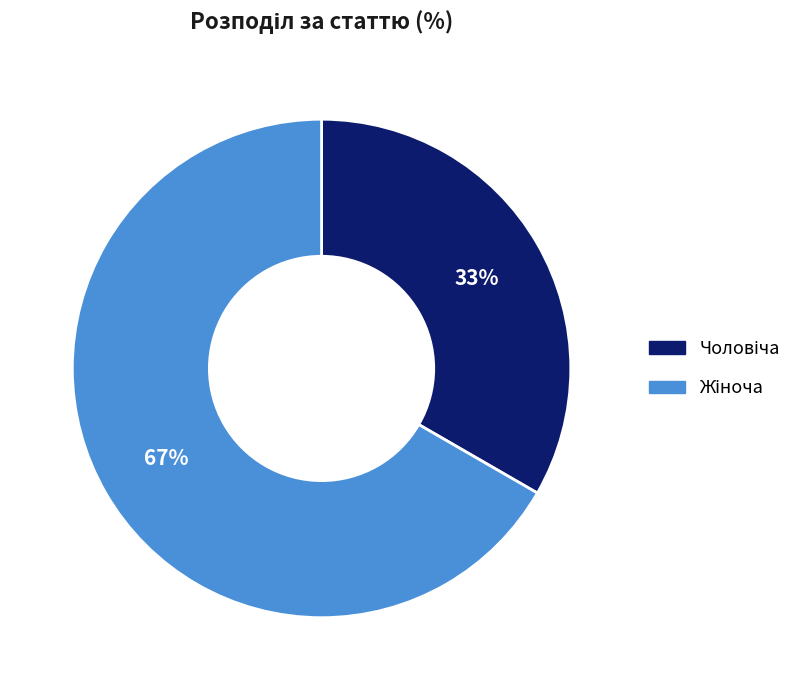

How many slices are in this pie chart?

2